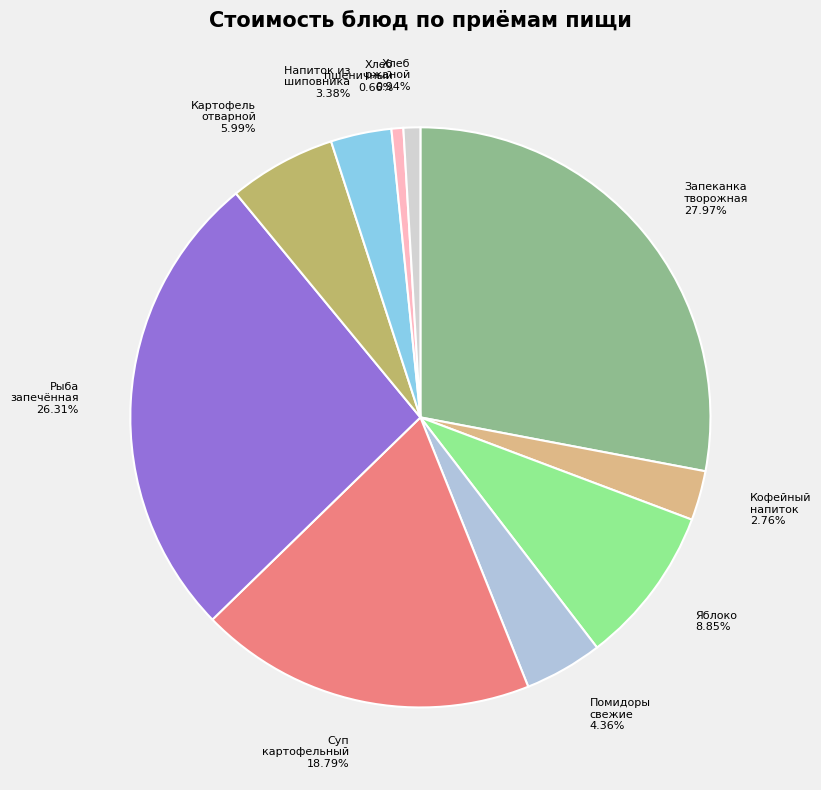

How many segments does this pie chart have?

10